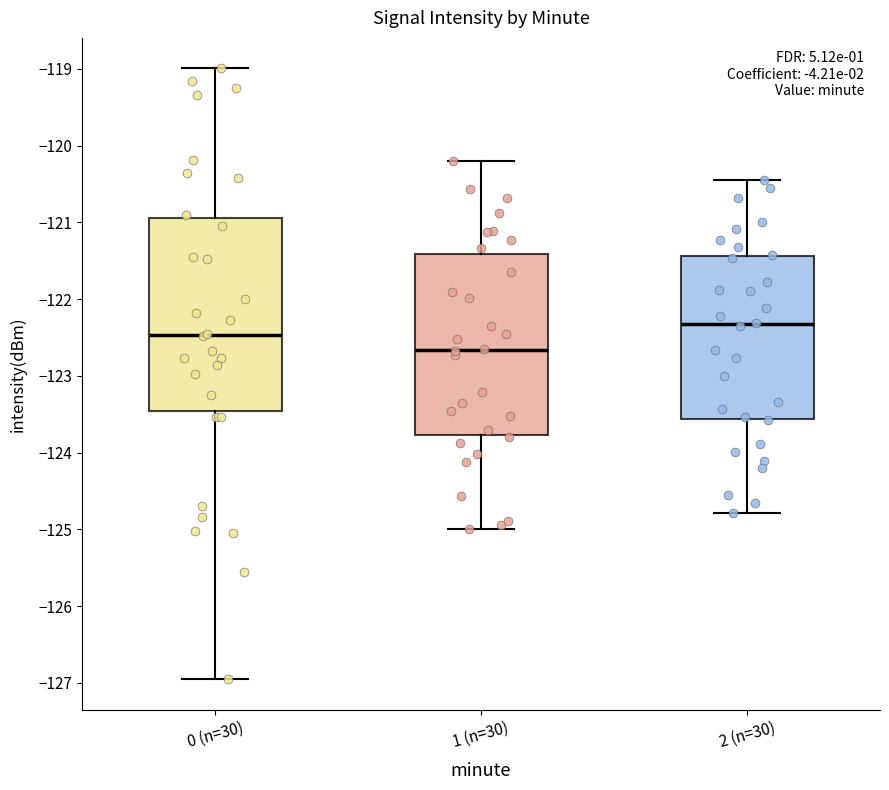

Reading left to right, read every box against the y-axis: the position of its median line, the range the box covers, and the ends of its whiskers. The values are not printed on the chart, so give them approximately, as read against the axis.

0 (n=30): median -122.5, box -123.5 to -120.9, whiskers -127.0 to -119.0
1 (n=30): median -122.7, box -123.8 to -121.4, whiskers -125.0 to -120.2
2 (n=30): median -122.3, box -123.6 to -121.4, whiskers -124.8 to -120.4